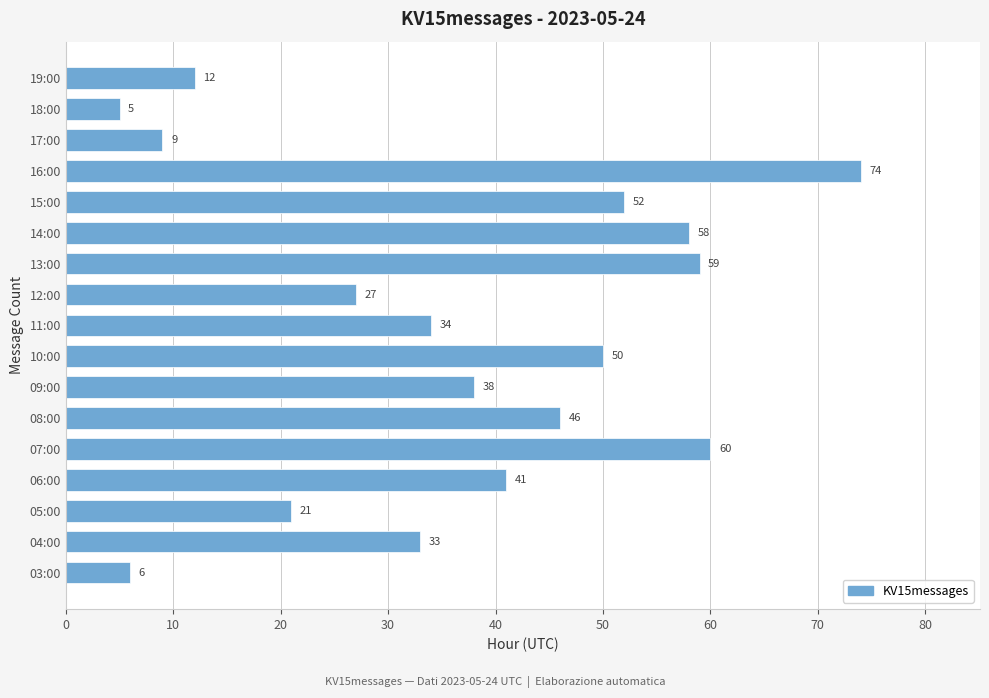

How many values are below 38?

8